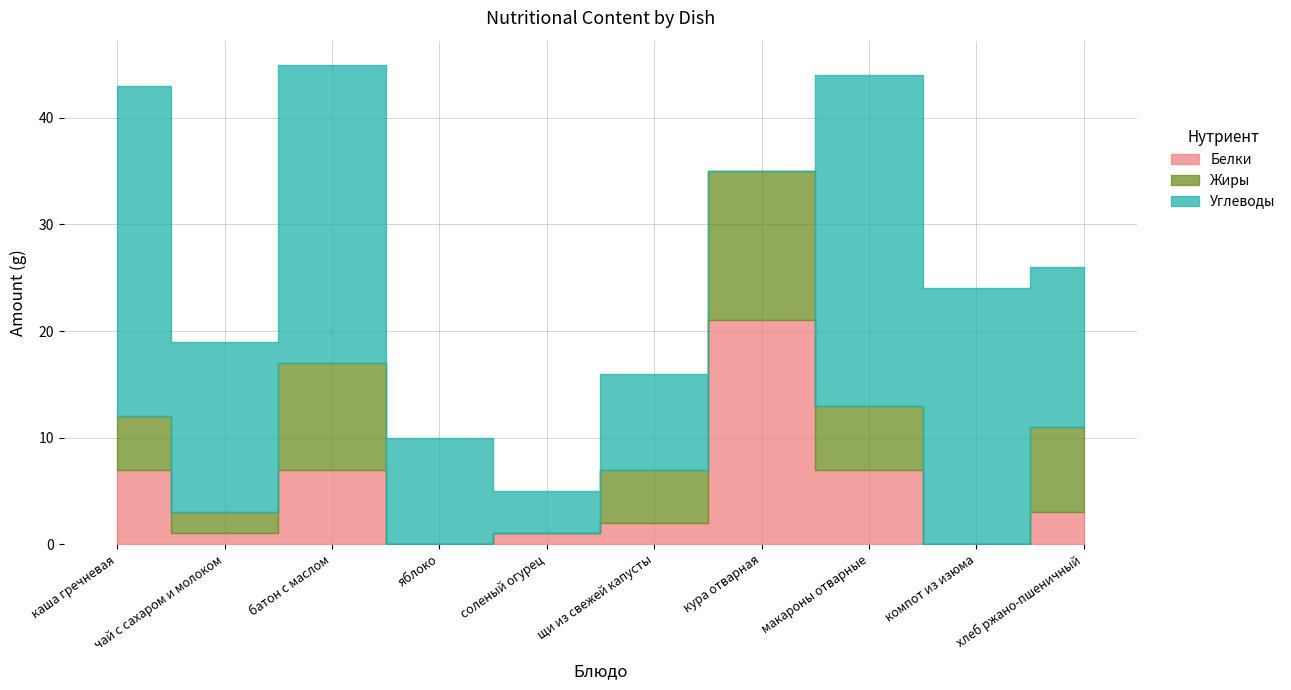

The value of Углеводы at макароны отварные is 31. True or false?

True